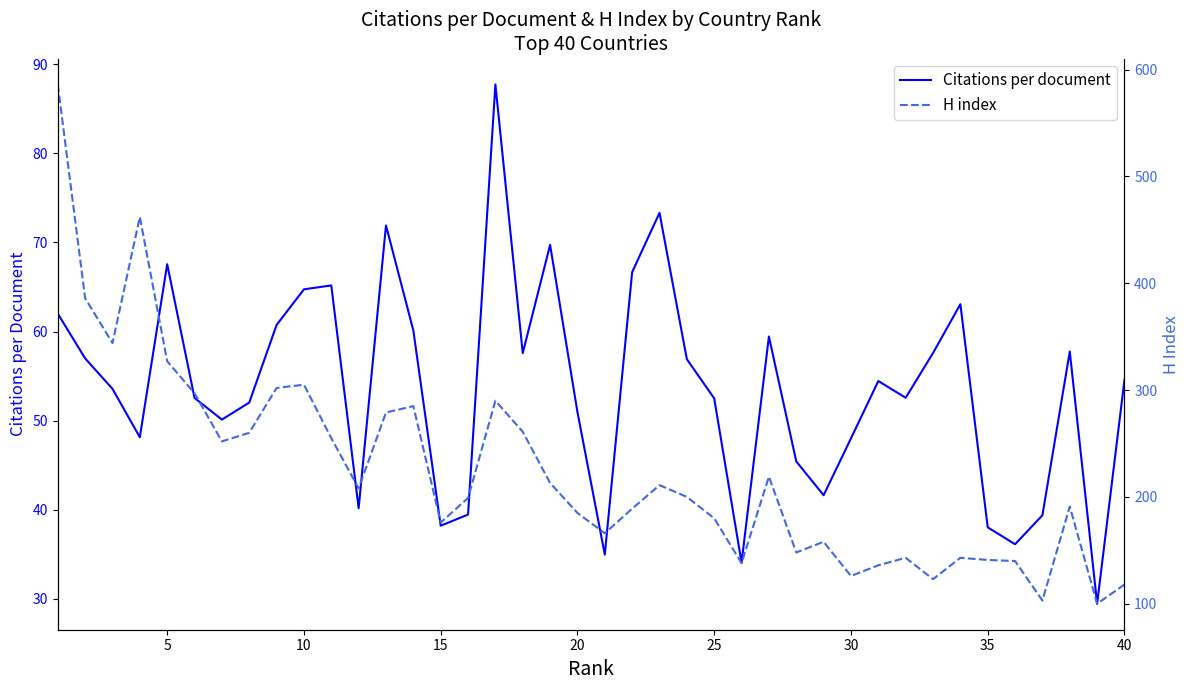

What is the lowest value of the Citations per document series?

29.4